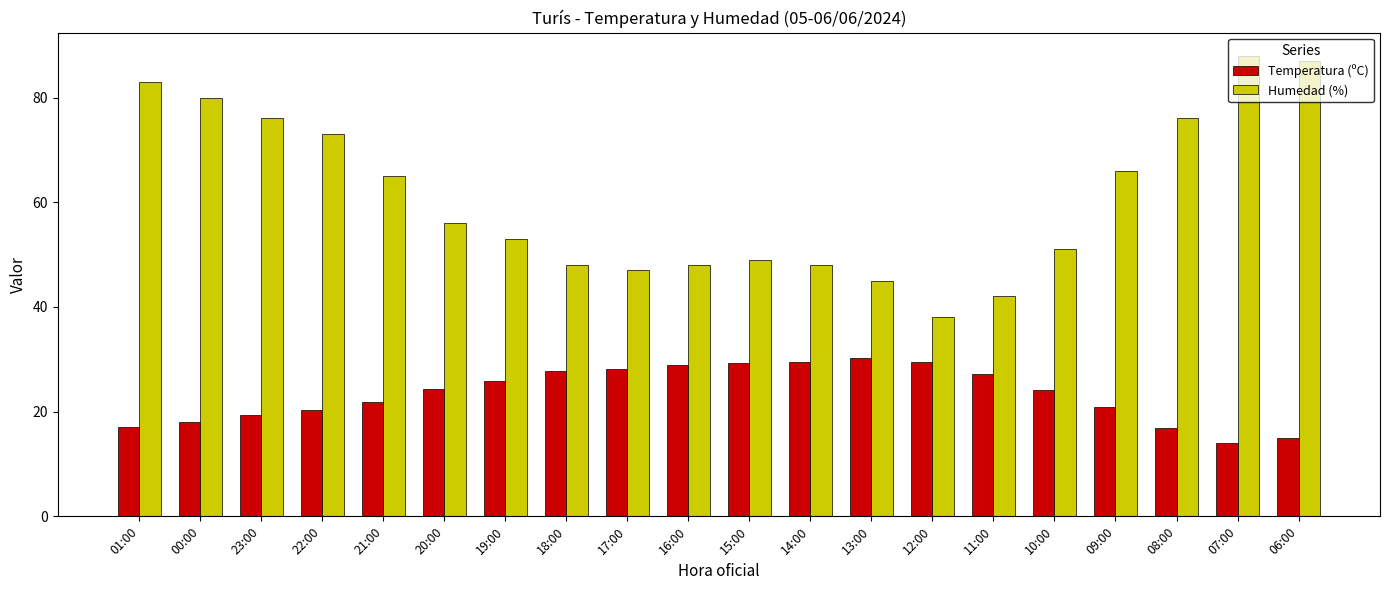

Between 15:00 and 07:00, which series saw the biggest shift?

Humedad (%)